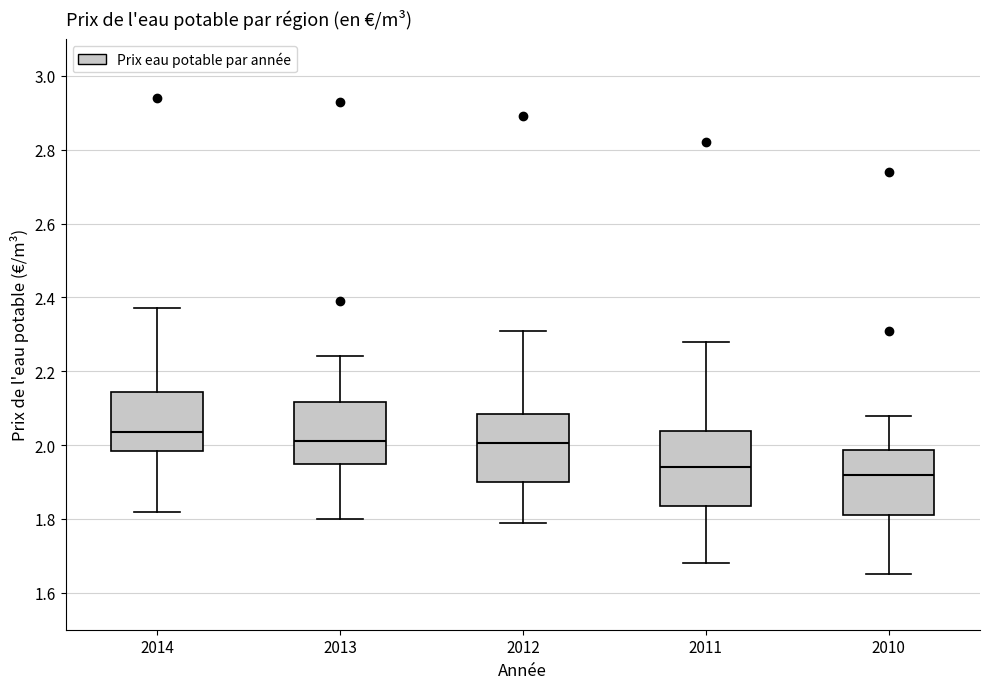

Reading left to right, read every box against the y-axis: the position of its median line, the range the box covers, and the ends of its whiskers. The values are not printed on the chart, so give them approximately, as read against the axis.

2014: median 2.04, box 1.98 to 2.14, whiskers 1.82 to 2.38
2013: median 2.02, box 1.94 to 2.12, whiskers 1.80 to 2.24
2012: median 2.00, box 1.90 to 2.08, whiskers 1.80 to 2.32
2011: median 1.94, box 1.84 to 2.04, whiskers 1.68 to 2.28
2010: median 1.92, box 1.82 to 1.98, whiskers 1.66 to 2.08